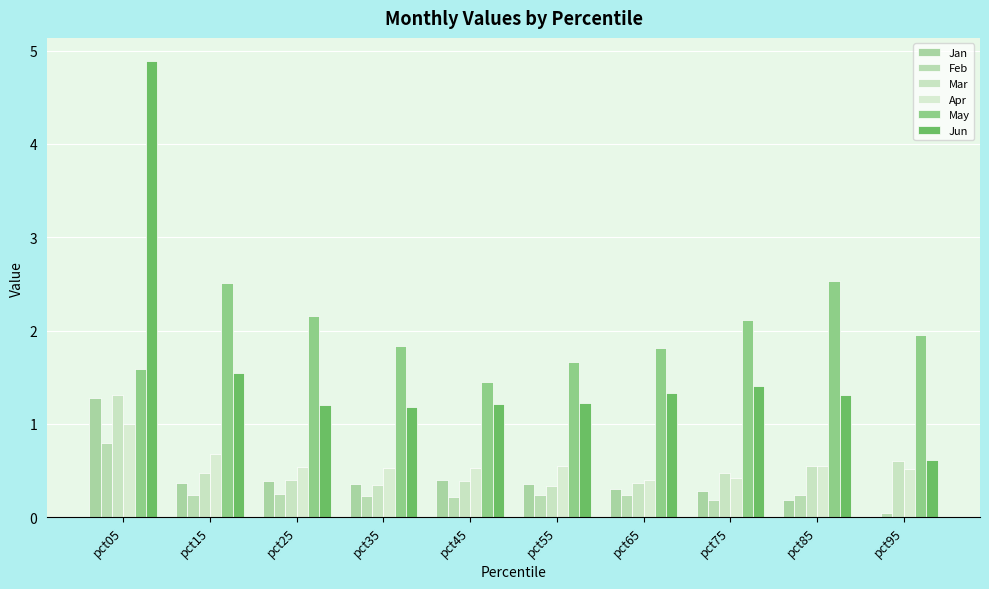

Which series has the largest total across all categories?

May